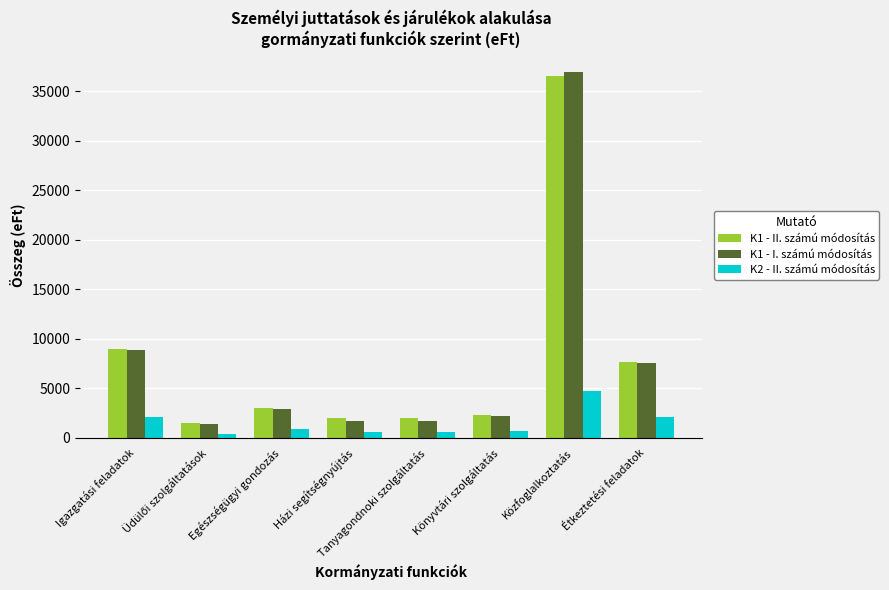

Are the bars grouped side by side (vs. stacked)?

Yes